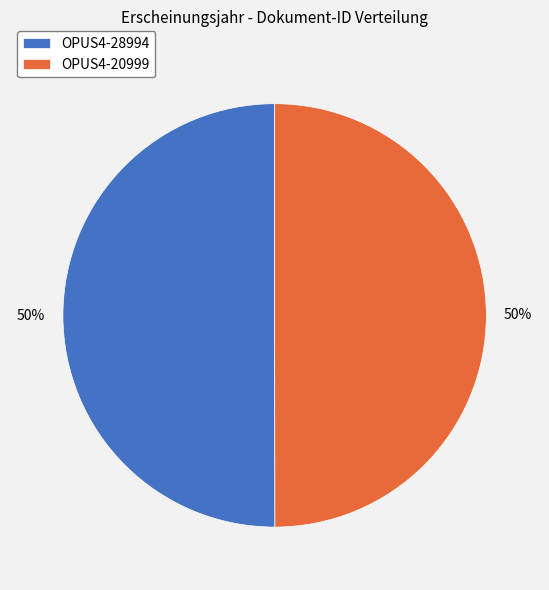

True or false: OPUS4-28994 accounts for 42% of the total.

False